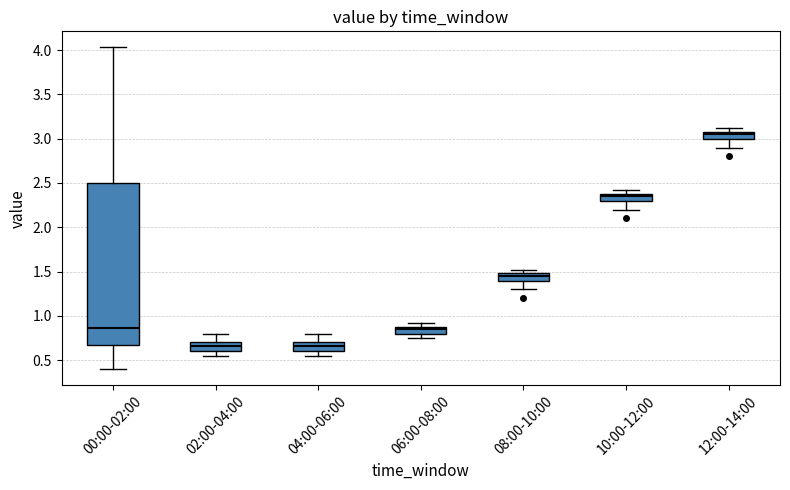

Reading left to right, read every box against the y-axis: the position of its median line, the range the box covers, and the ends of its whiskers. The values are not printed on the chart, so give them approximately, as read against the axis.

00:00-02:00: median 0.85, box 0.65 to 2.50, whiskers 0.40 to 4.05
02:00-04:00: median 0.65, box 0.60 to 0.70, whiskers 0.55 to 0.80
04:00-06:00: median 0.65, box 0.60 to 0.70, whiskers 0.55 to 0.80
06:00-08:00: median 0.85, box 0.80 to 0.90, whiskers 0.75 to 0.90 (above the box's upper edge)
08:00-10:00: median 1.45, box 1.40 to 1.50, whiskers 1.30 to 1.50 (just above the box's upper edge)
10:00-12:00: median 2.35, box 2.30 to 2.40, whiskers 2.20 to 2.40 (just above the box's upper edge)
12:00-14:00: median 3.05, box 3.00 to 3.10, whiskers 2.90 to 3.10 (just above the box's upper edge)